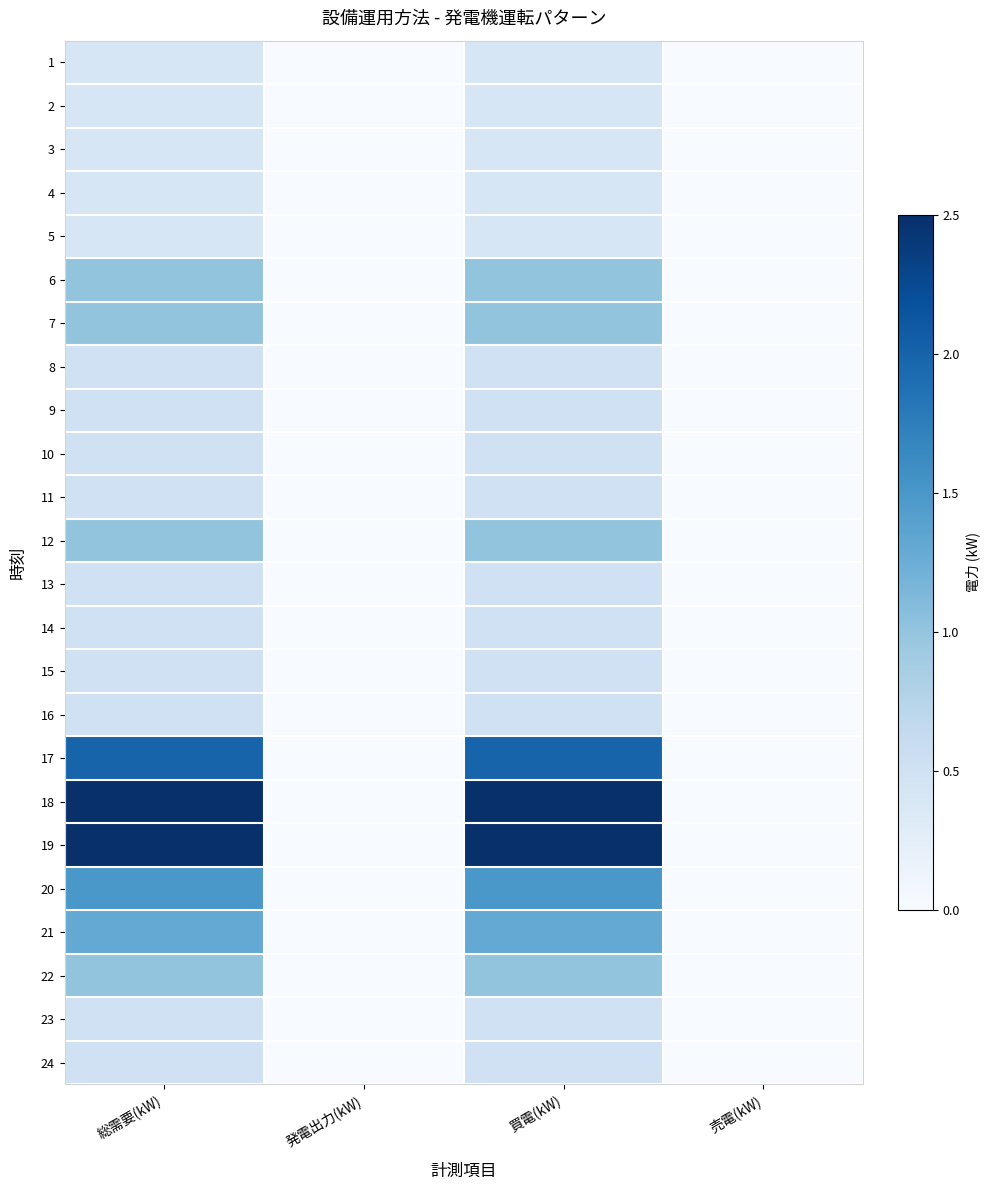

At how many categories does at least one series exceed 1?

2